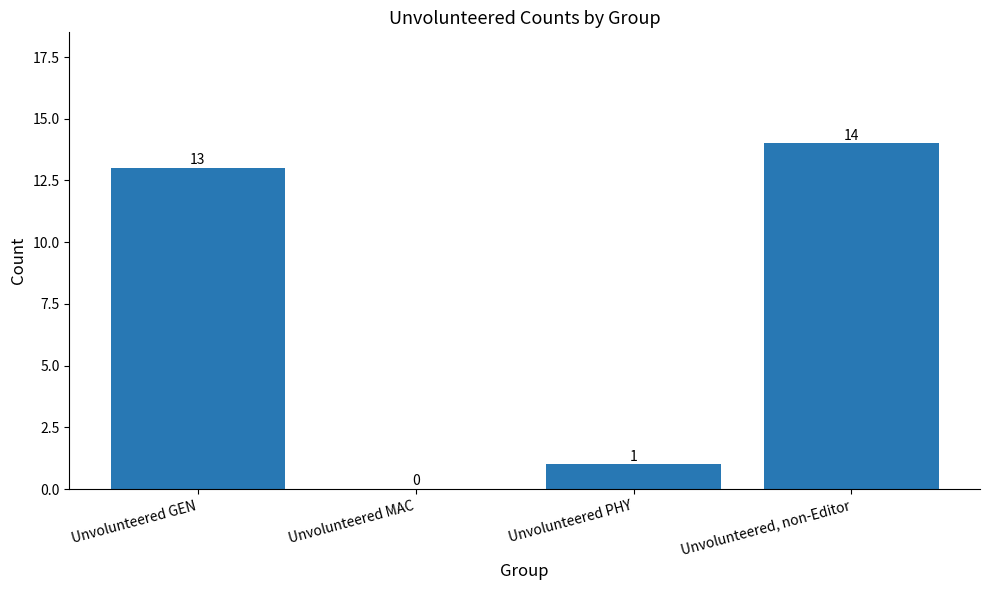

What is the maximum value shown in the chart?

14